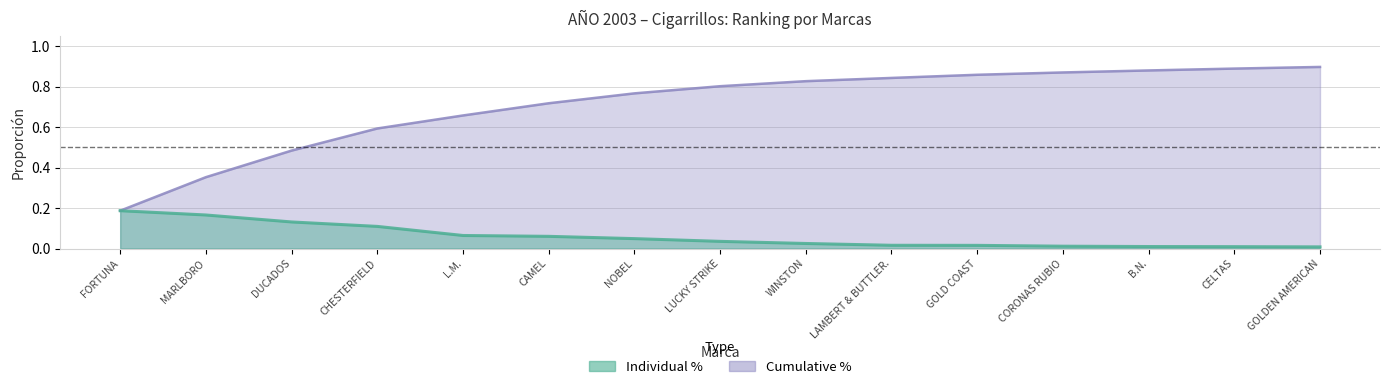

True or false: Cumulative has a value of 0.4 at LAMBERT & BUTTLER..

False